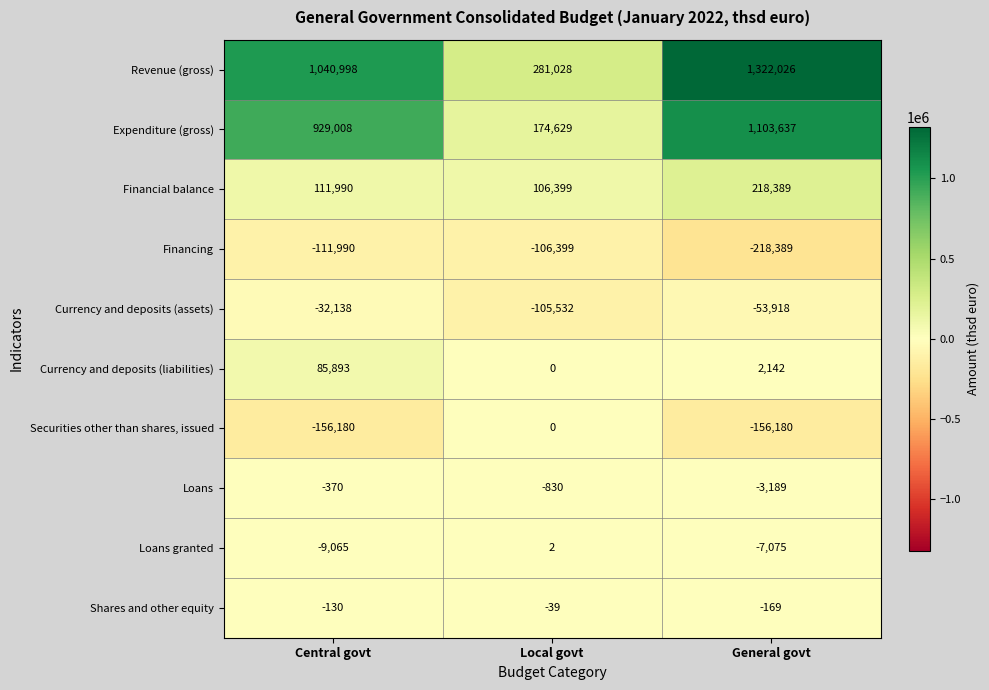

True or false: Financing has a value of -54392 at Central govt.

False